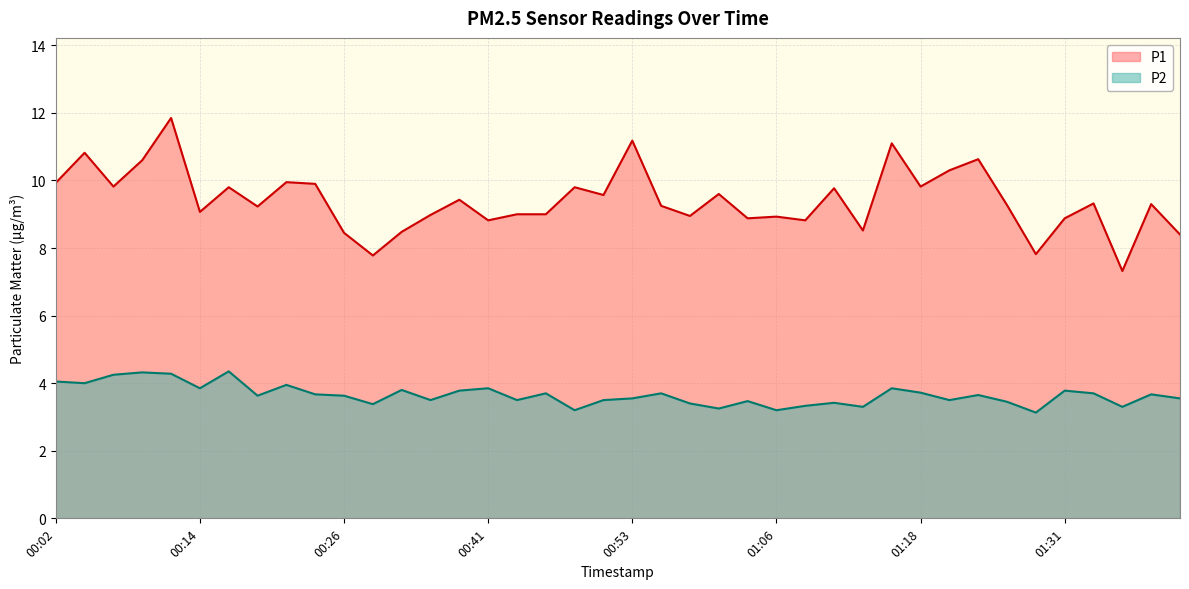

List the series in order of their peak value, highest first.

P1, P2